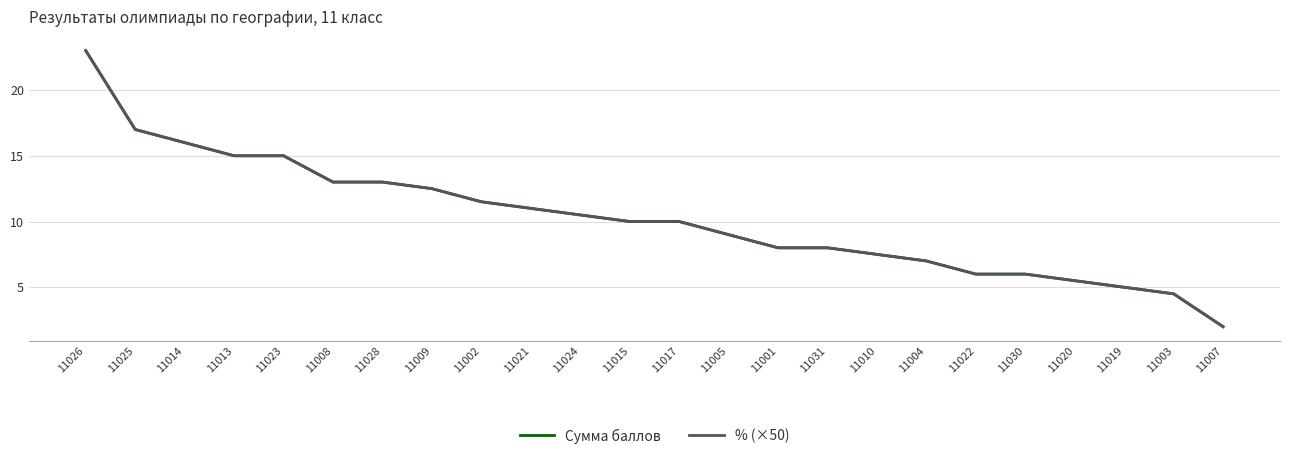

What is the approximate value of % (×50) at 11020?

5.5